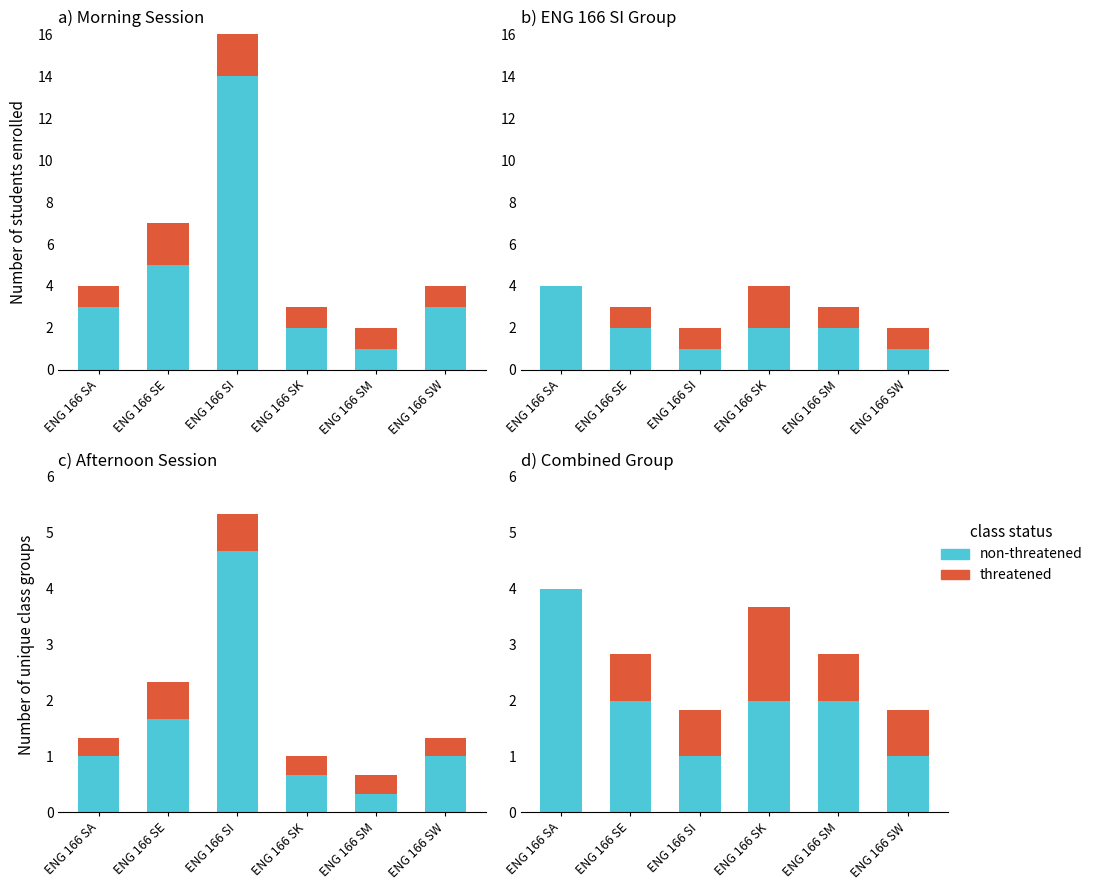

Between ENG 166 SA and ENG 166 SM, which series saw the biggest shift?

non-threatened